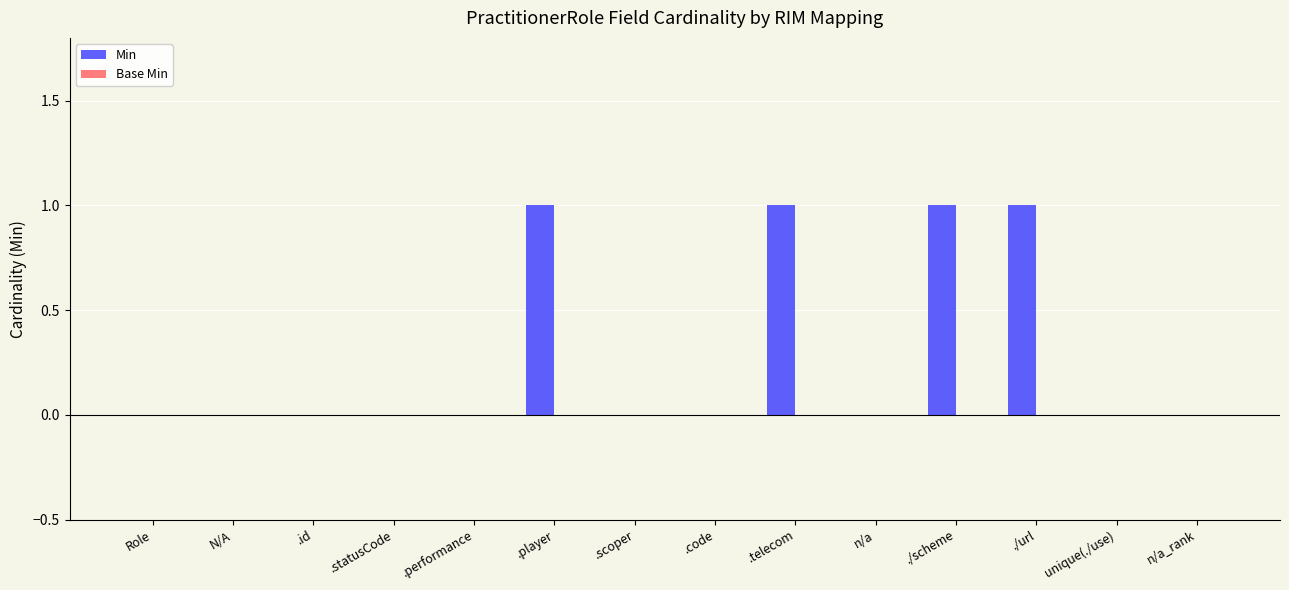

How many data points does each series have?

14